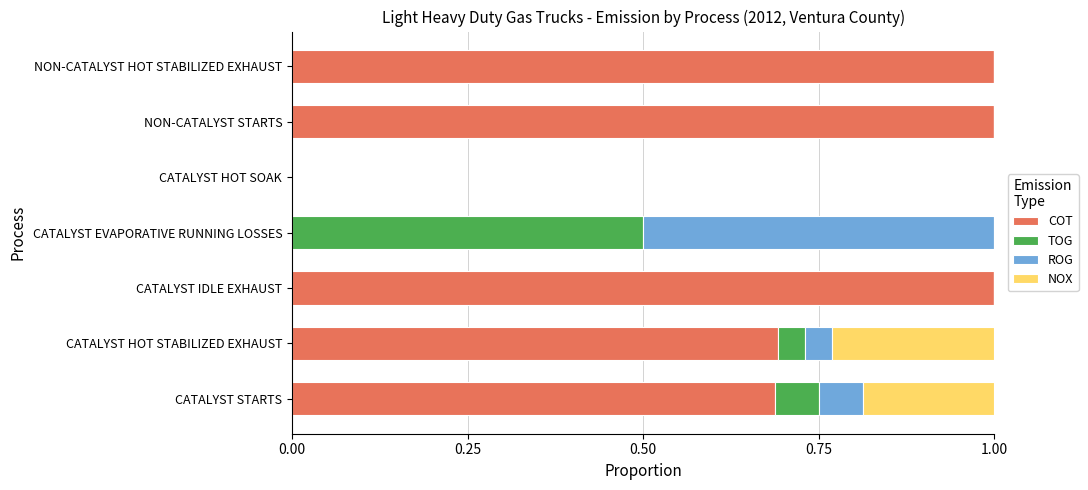

The value of COT at CATALYST HOT SOAK is 0.0. True or false?

True